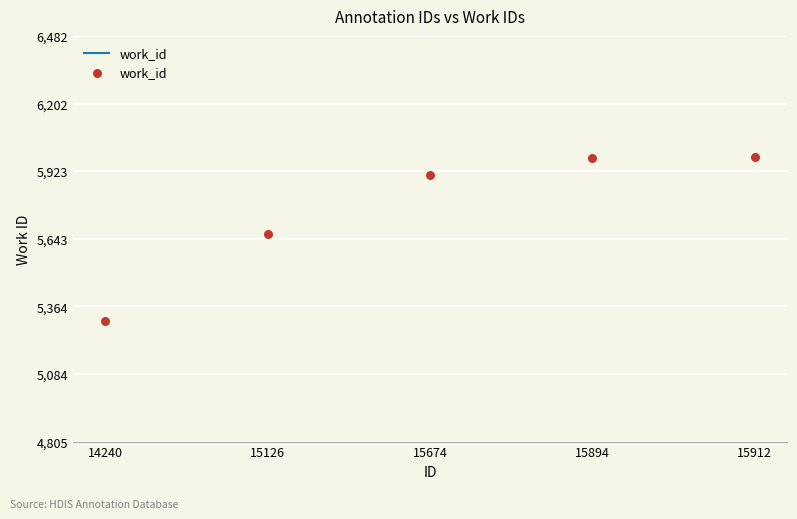

What Y value in the scatter plot is closest to 5643?

5662